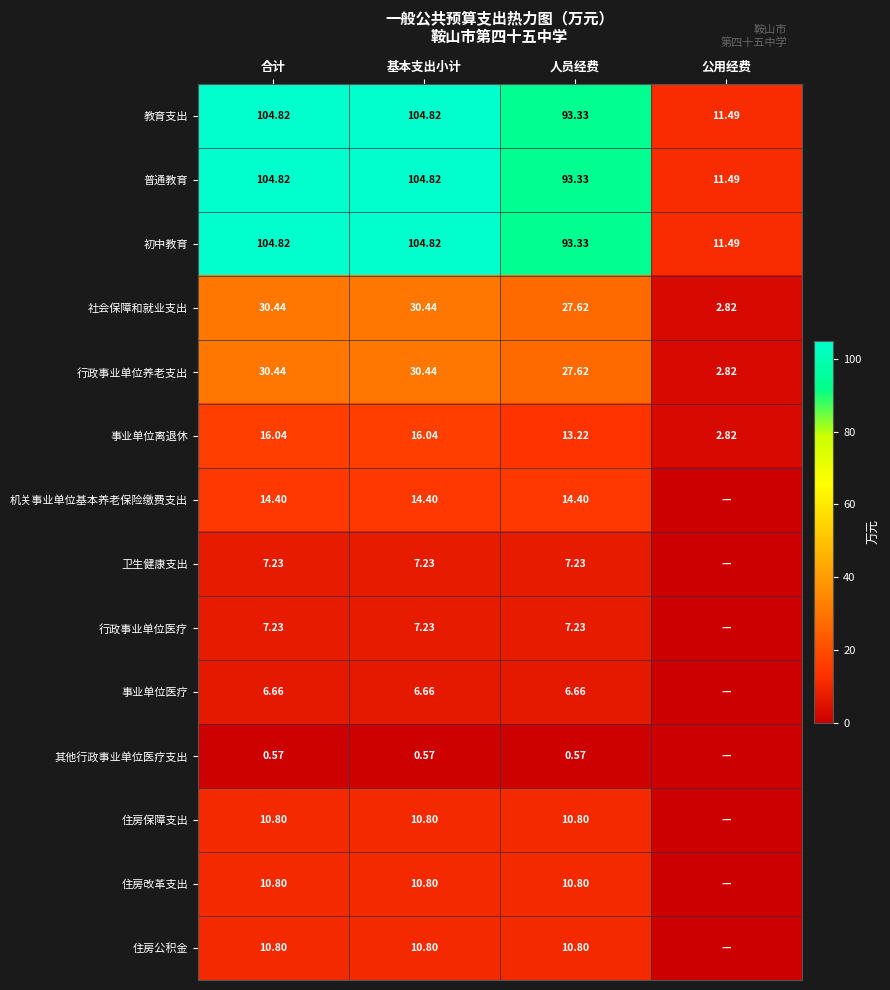

What is the sum of the 行政事业单位医疗 values at 基本支出小计 and 合计?

14.5